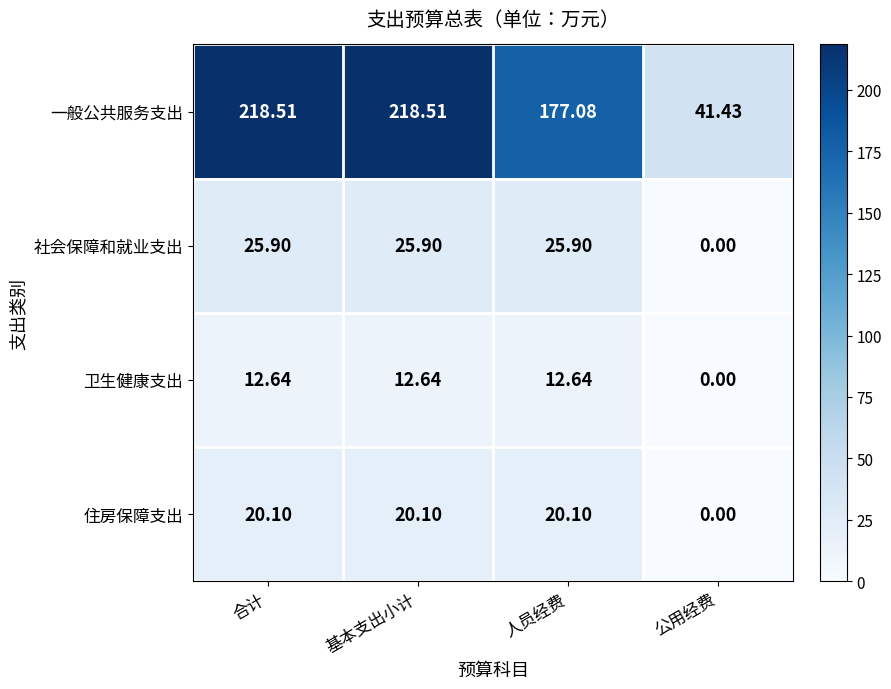

Which series has the widest spread of values?

一般公共服务支出